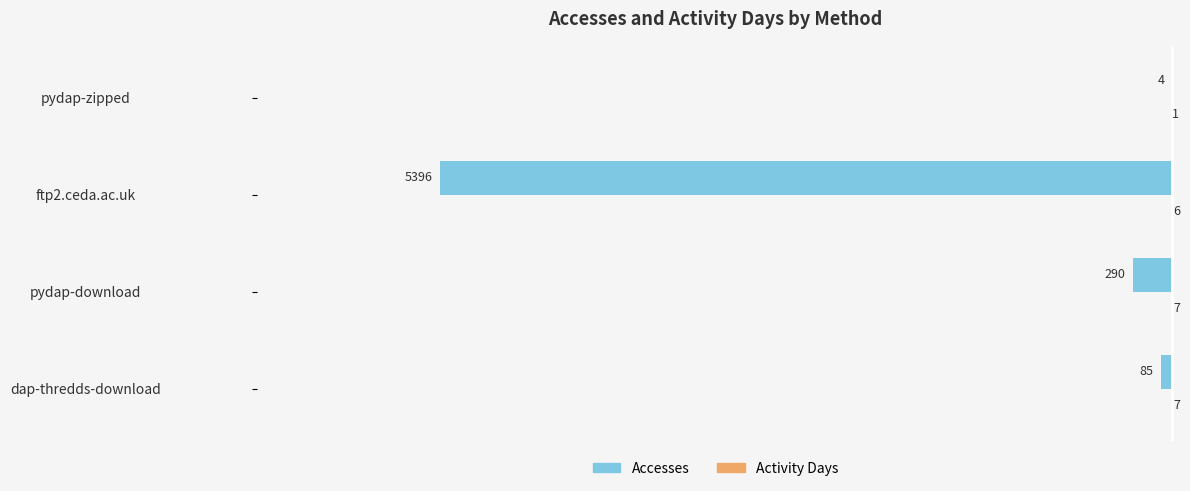

What is the sum of all Accesses values?

-5775